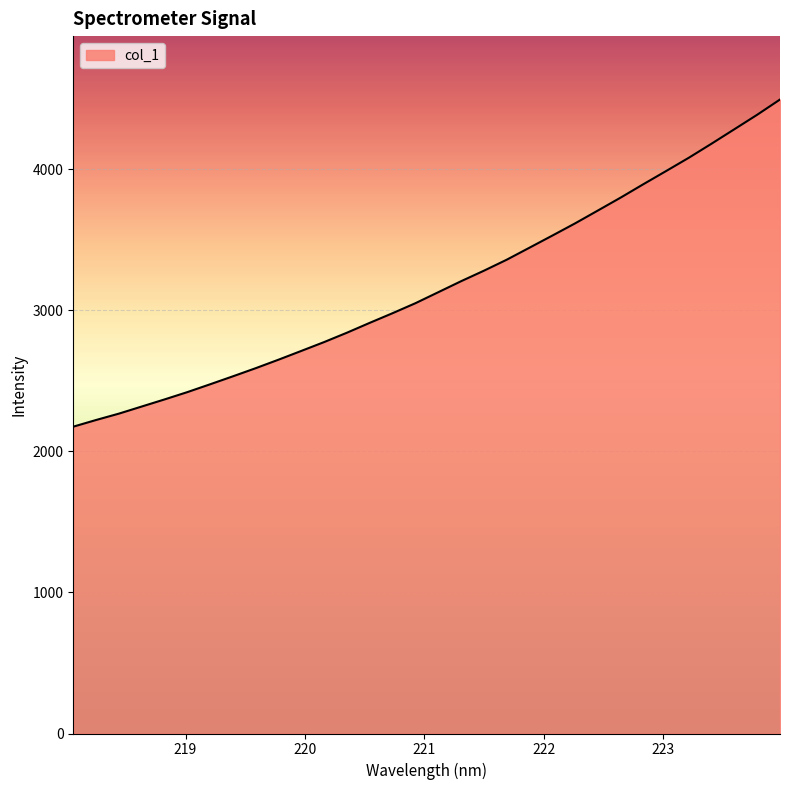

What is the difference between the maximum and minimum values?

2320.0